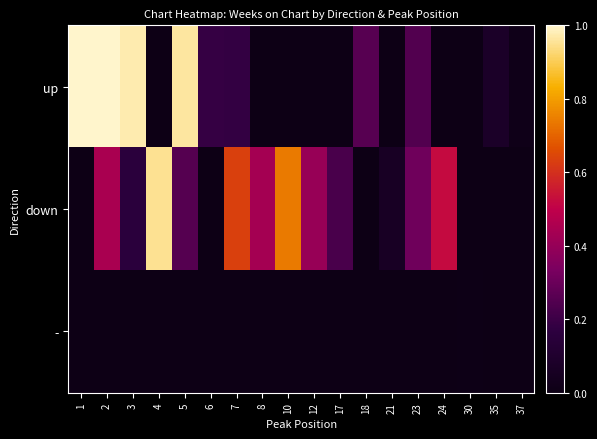

Reading left to right, transcribe all the data shown in this chart.

up: 1=1.0	2=1.0	3=1.0	4=0.0	5=1.0	6=0.2	7=0.2	8=0.0	10=0.0	12=0.0	17=0.0	18=0.3	21=0.0	23=0.2	24=0.0	30=0.0	35=0.1	37=0.0
down: 1=0.0	2=0.4	3=0.2	4=1.0	5=0.3	6=0.0	7=0.6	8=0.4	10=0.7	12=0.4	17=0.2	18=0.0	21=0.1	23=0.3	24=0.5	30=0.0	35=0.0	37=0.0
-: 1=0.0	2=0.0	3=0.0	4=0.0	5=0.0	6=0.0	7=0.0	8=0.0	10=0.0	12=0.0	17=0.0	18=0.0	21=0.0	23=0.0	24=0.0	30=0.0	35=0.0	37=0.0